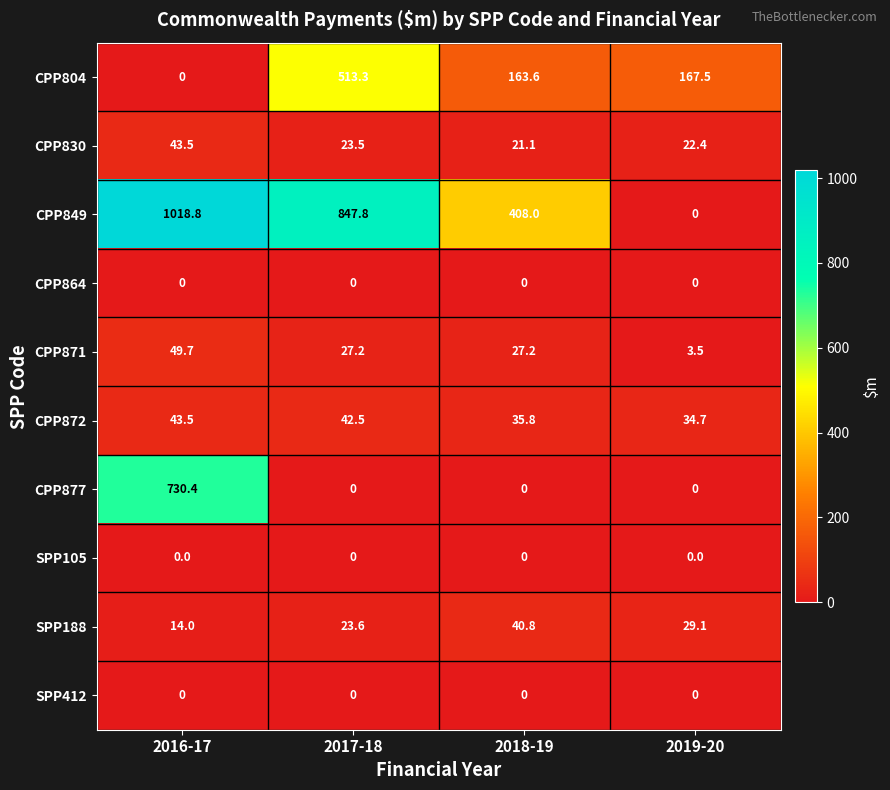

Which series has the largest total across all categories?

CPP849